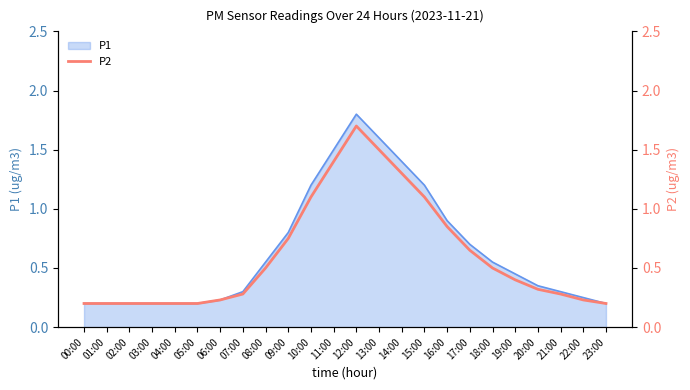

True or false: the data shows 2.9 at 12:00.

False